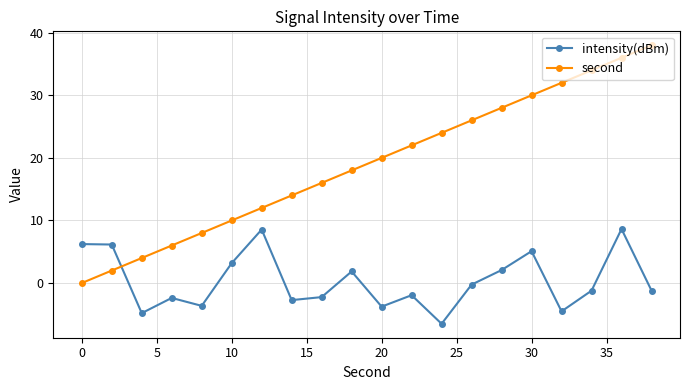

How many distinct data groups are displayed?

2